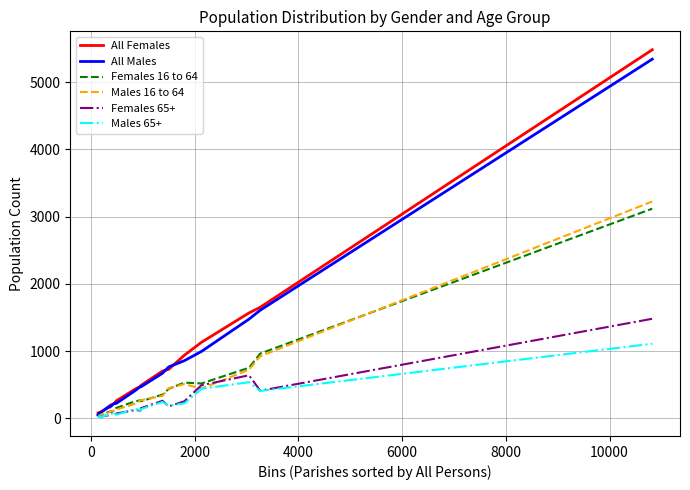

What is the greatest value displayed?

5482